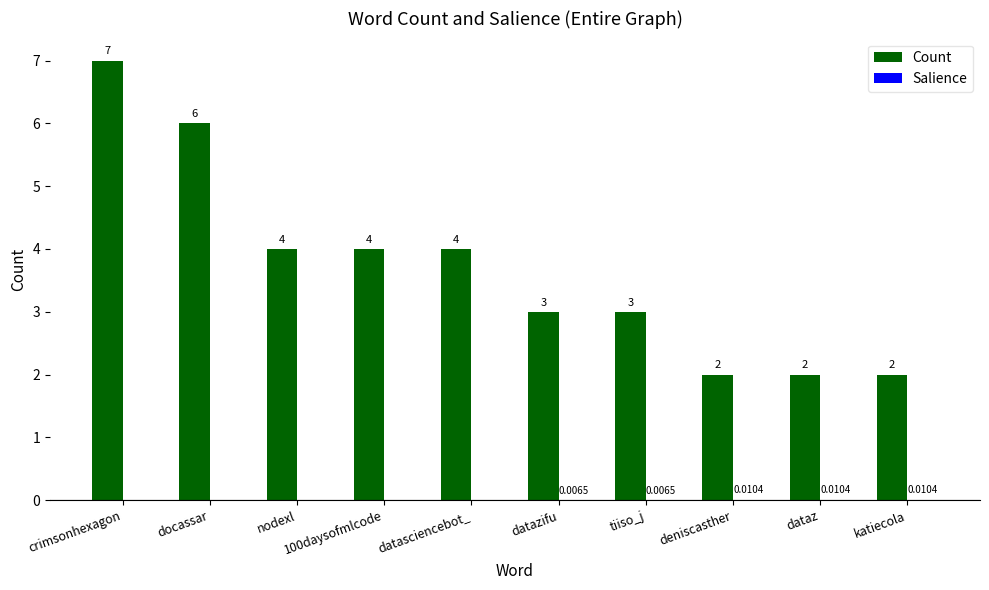

How many groups of bars are there?

10